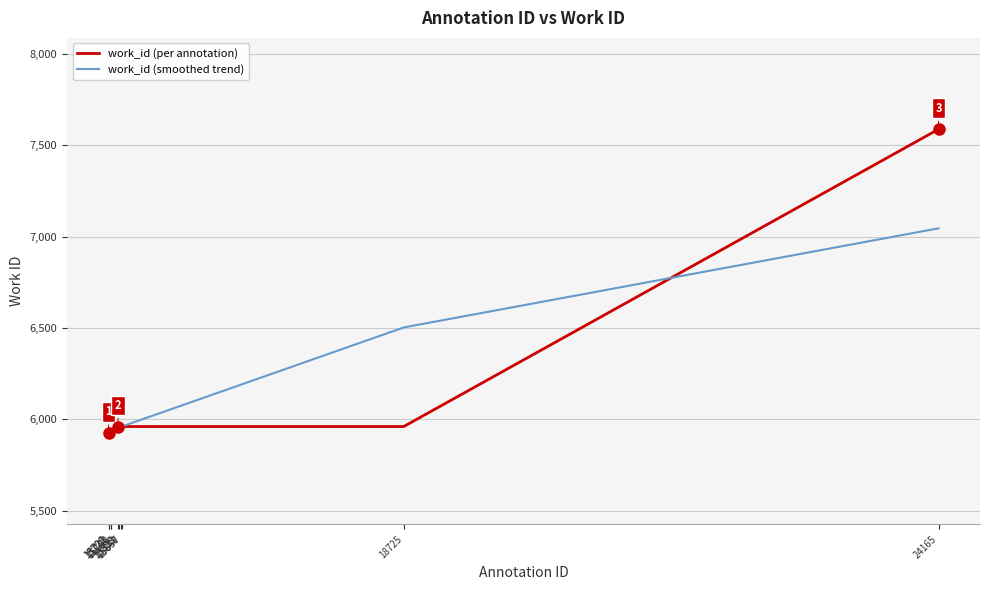

True or false: work_id (smoothed trend) and work_id (per annotation) intersect in this chart.

True